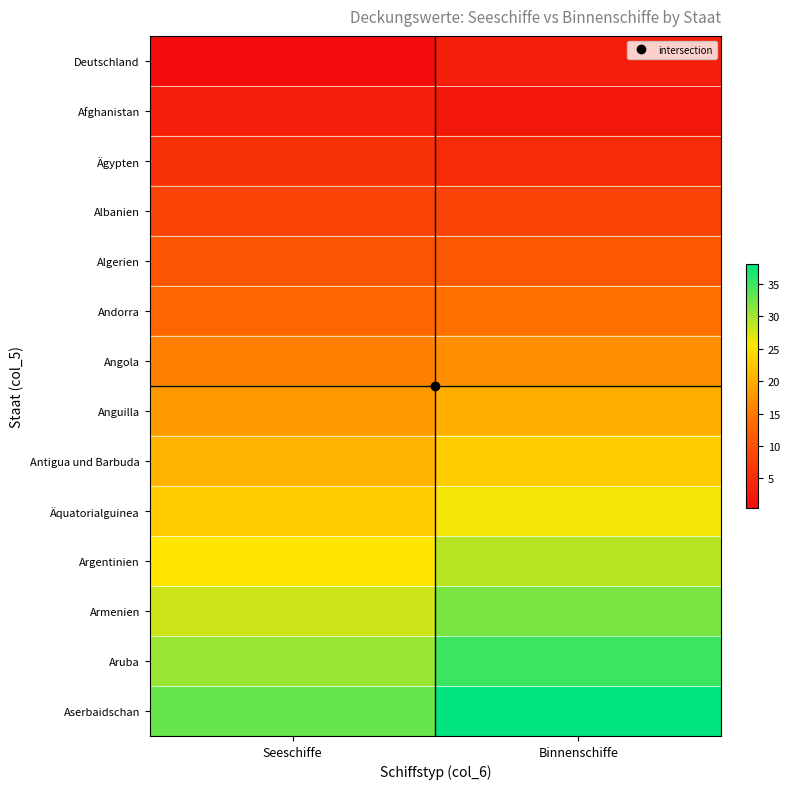

What is the spread (max minus min) of values at Seeschiffe?

32.5